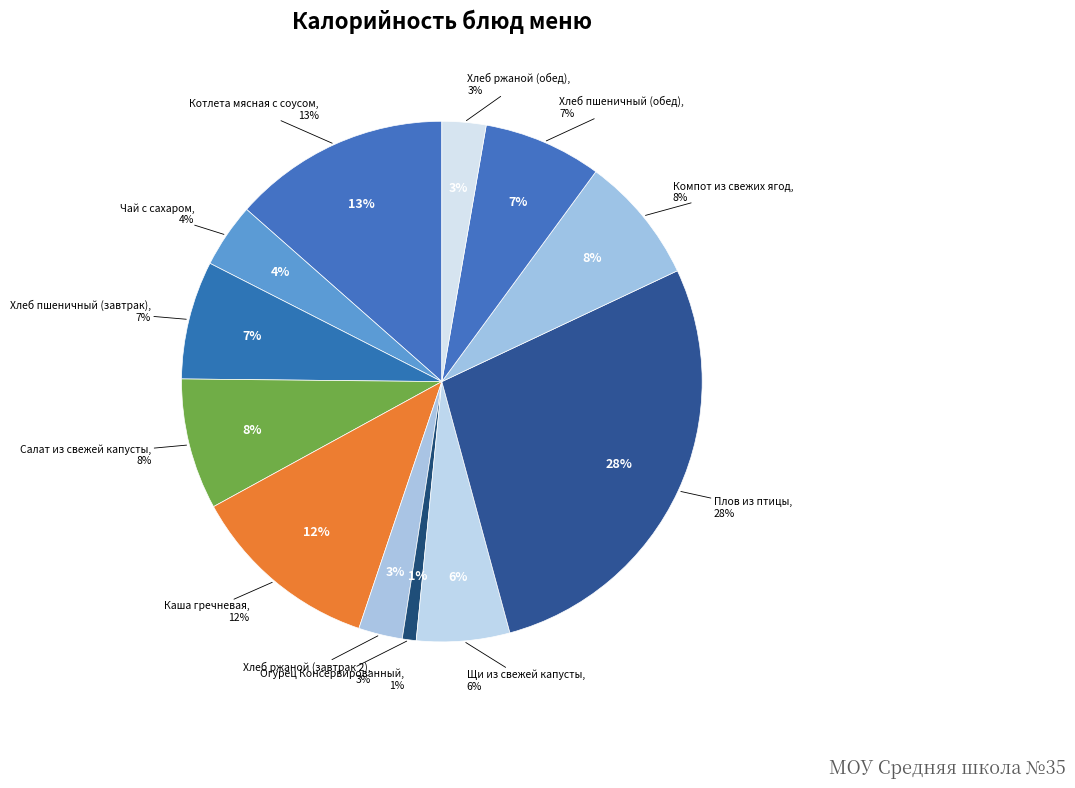

How many segments does this pie chart have?

12